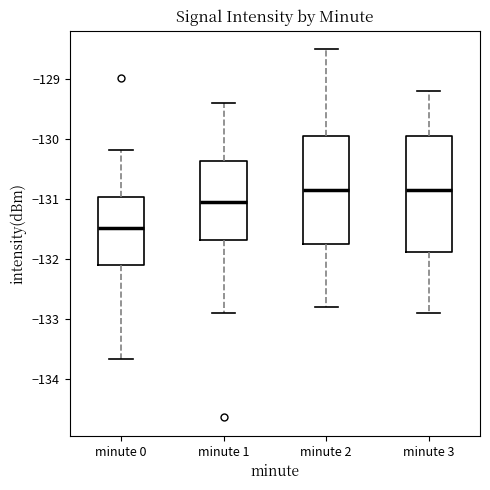

Where does the upper whisker of the box for minute 3 end on the y-axis? The values are not printed on the chart, so give them approximately, as read against the axis.

-129.2